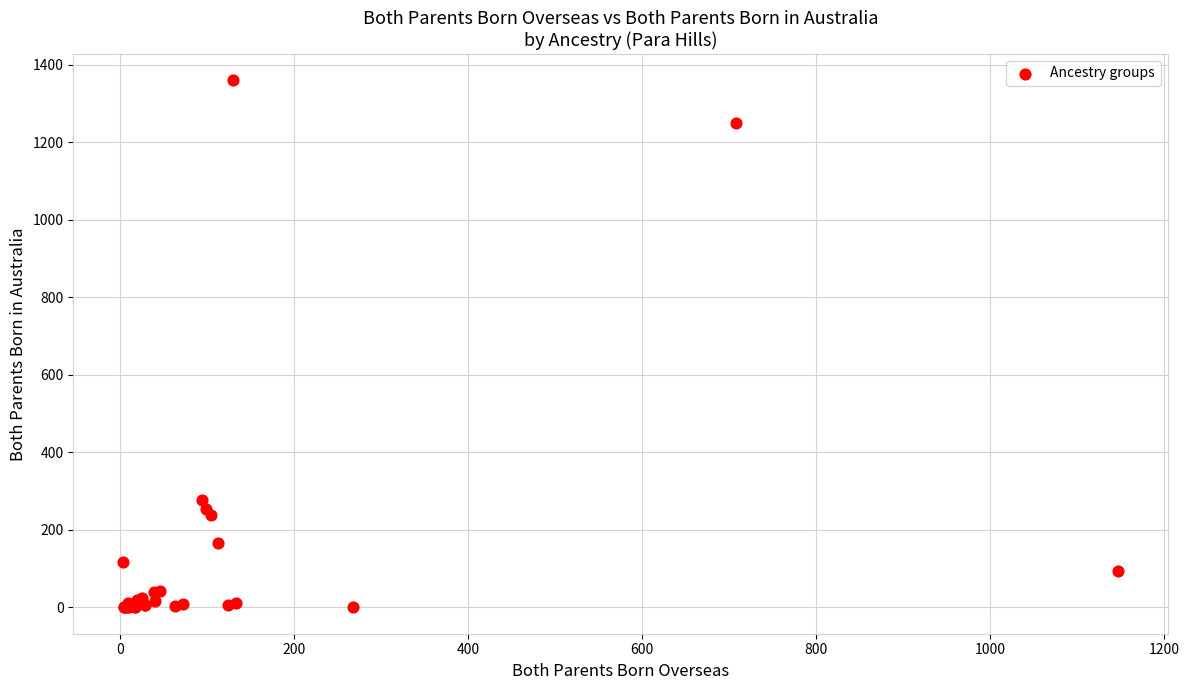

What Y value in the scatter plot is closest to 680?

276